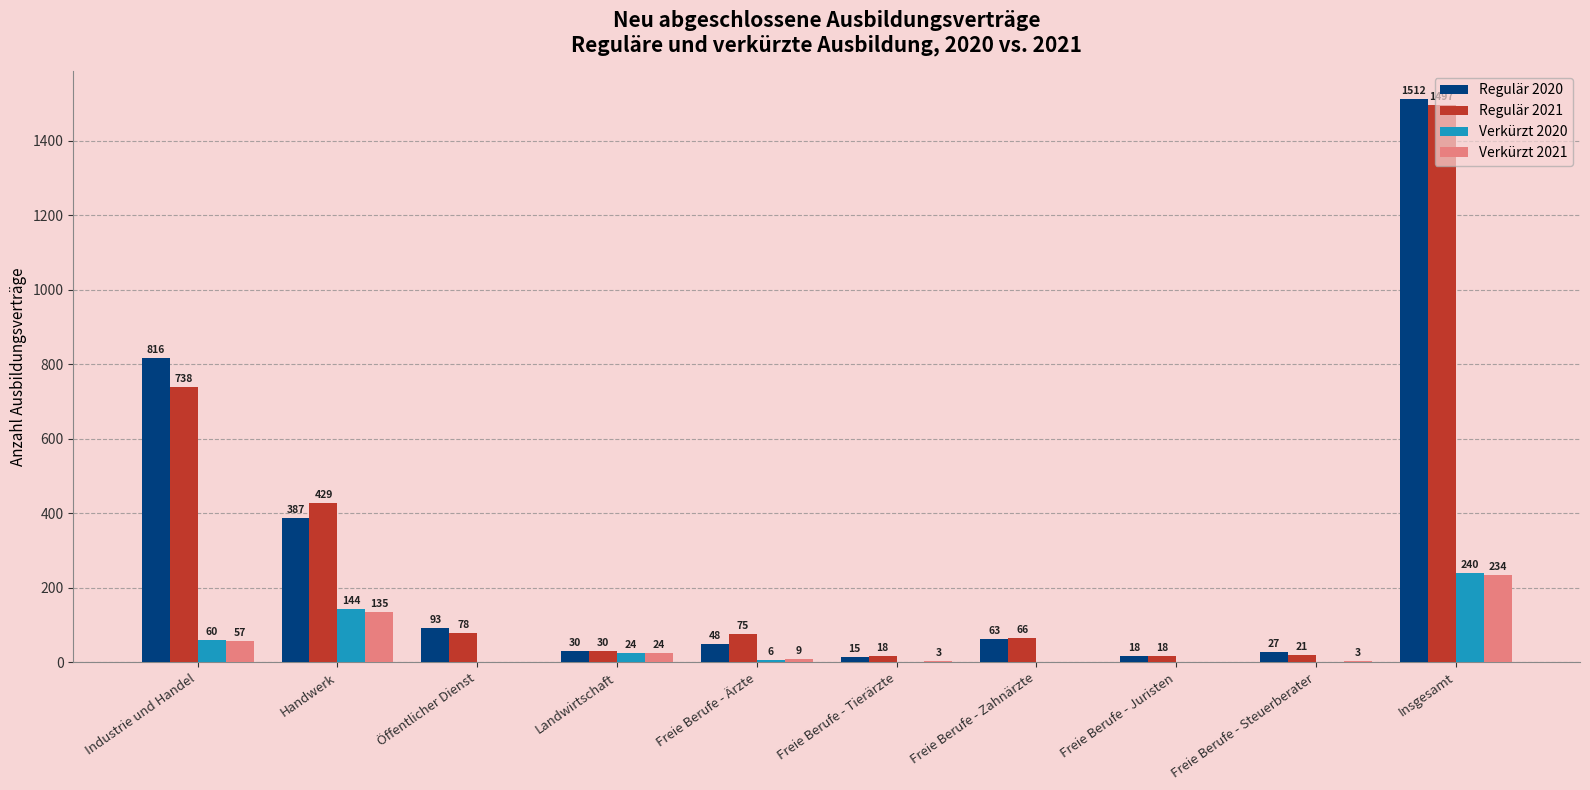

Which series has the largest total across all categories?

Regulär 2020